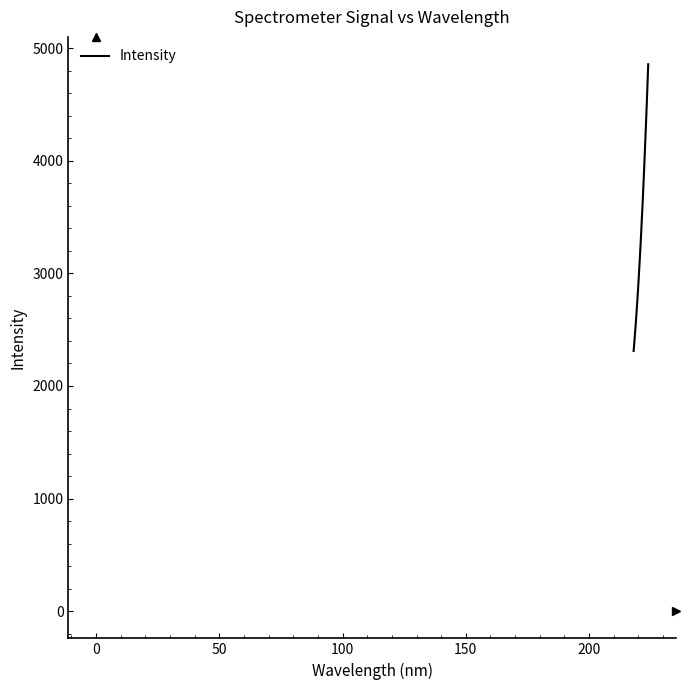

What is the maximum value shown in the chart?

4859.9